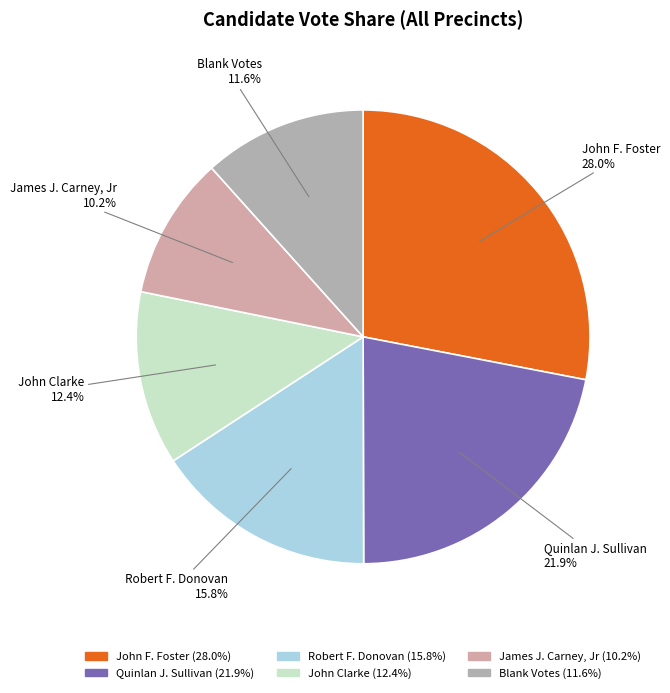

Which slice is the largest?

John F. Foster